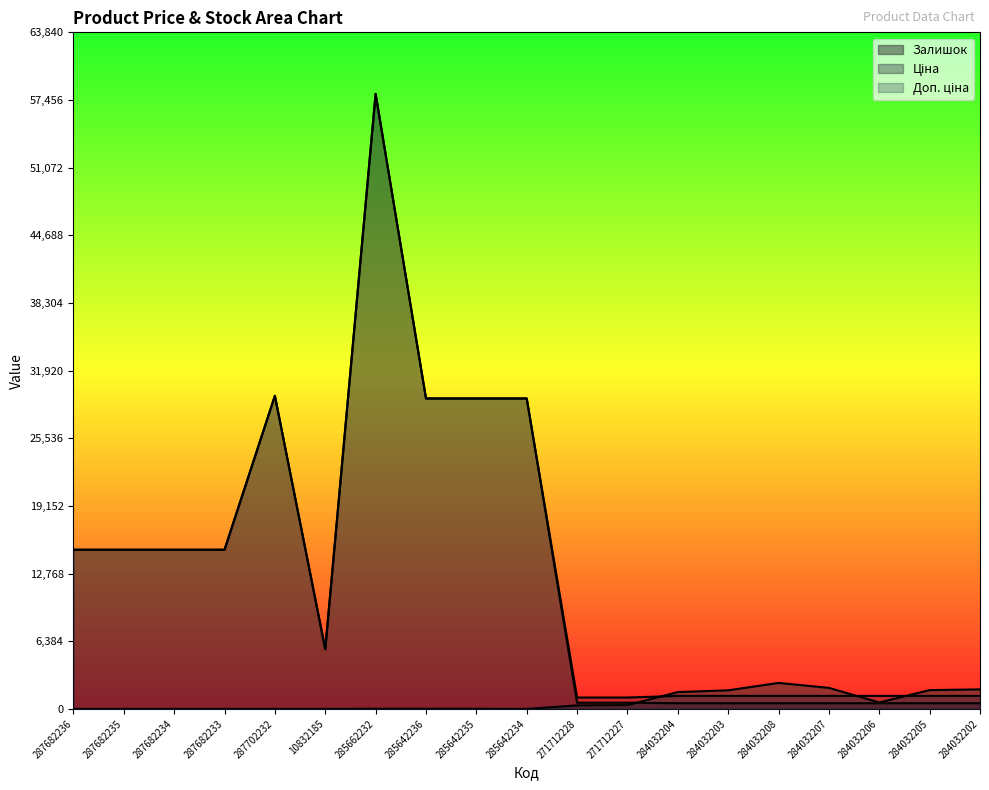

In Доп. ціна, how many points are lower than both neighbors (excluding endpoints)?

1